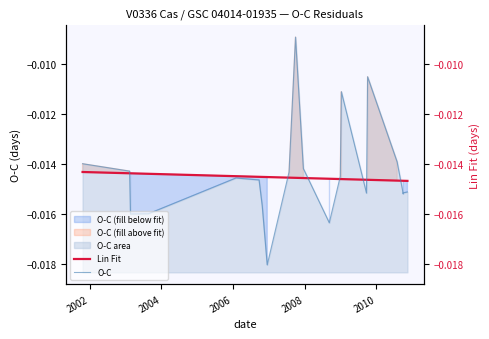

Between which two adjacent categories do Lin Fit and O-C first intersect?

2002 and 2004